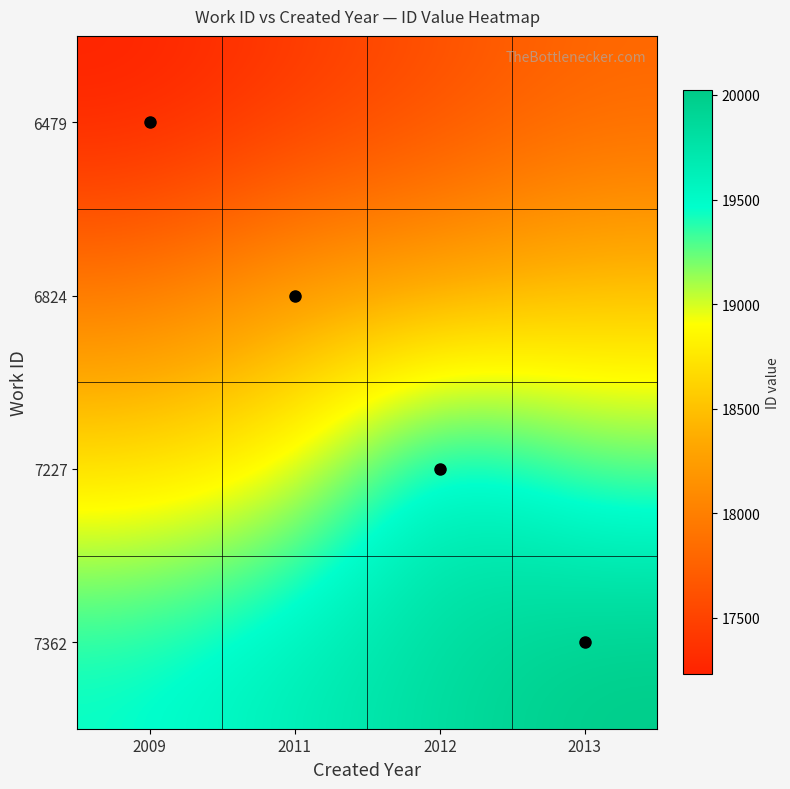

Reading left to right, what are all the values shown in this chart?

6479: 2009=17231.0	2011=17417.1	2012=17603.1	2013=17789.2
6824: 2009=17975.3	2011=18300.0	2012=18347.4	2013=18533.5
7227: 2009=18719.5	2011=18905.6	2012=19720.0	2013=19277.7
7362: 2009=19463.8	2011=19649.9	2012=19835.9	2013=20022.0